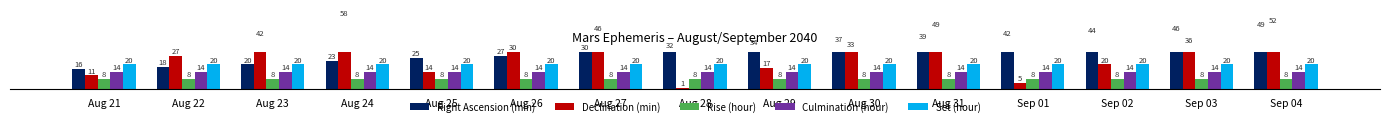

Is the value of Culmination (hour) at Aug 22 greater than the value of Declination (min) at Sep 03?

No